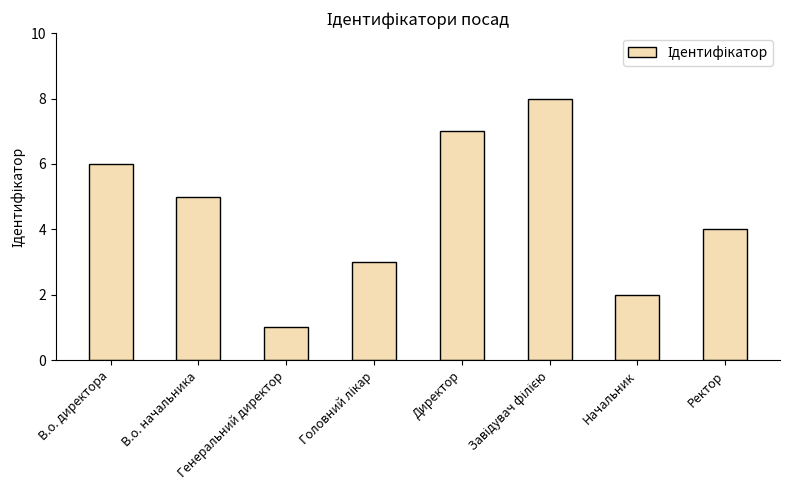

What is the maximum value shown in the chart?

8